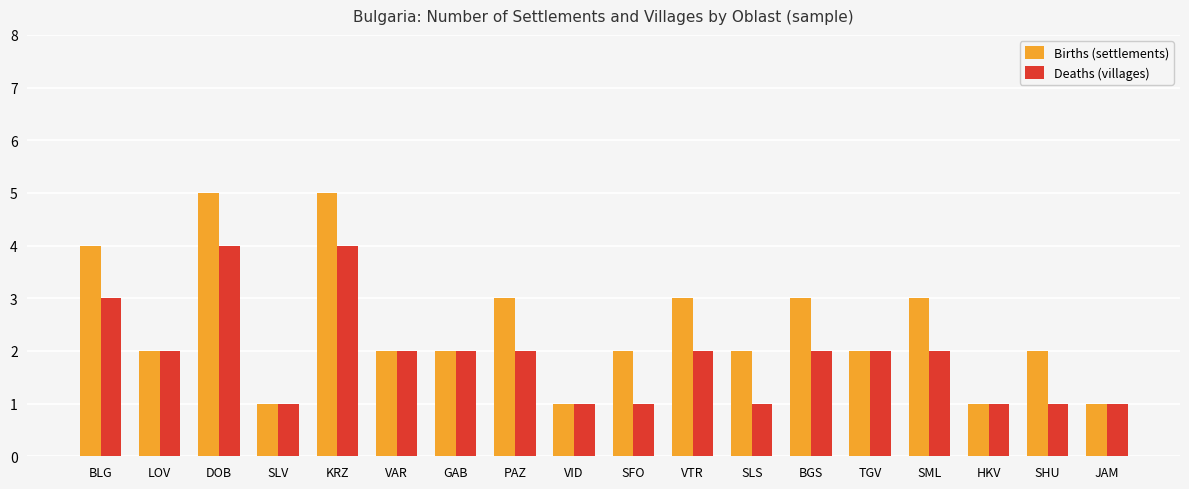

True or false: Deaths (villages) has a value of 3 at BGS.

False